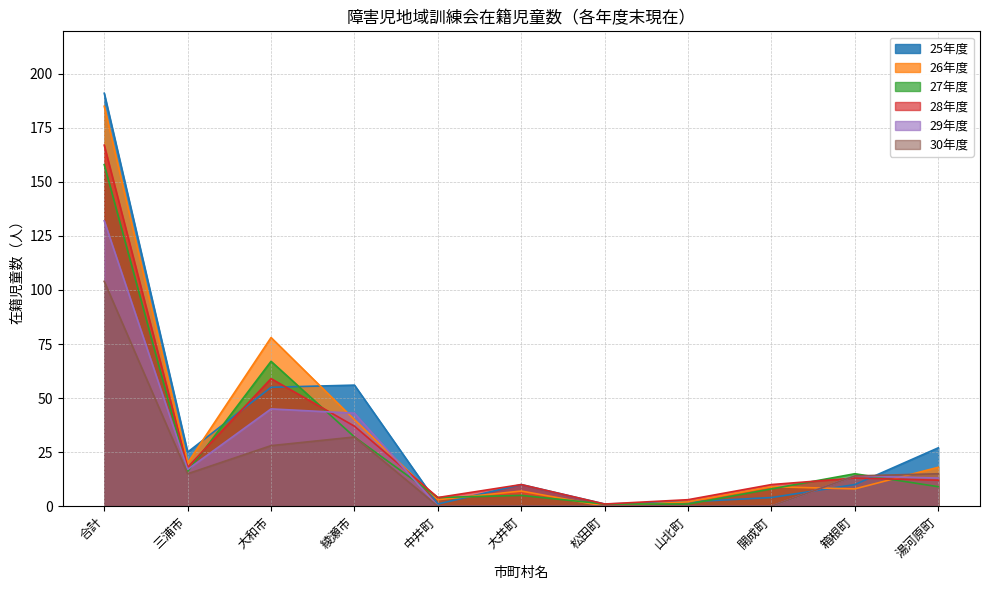

What is the label of the 8th point from the right?

綾瀬市